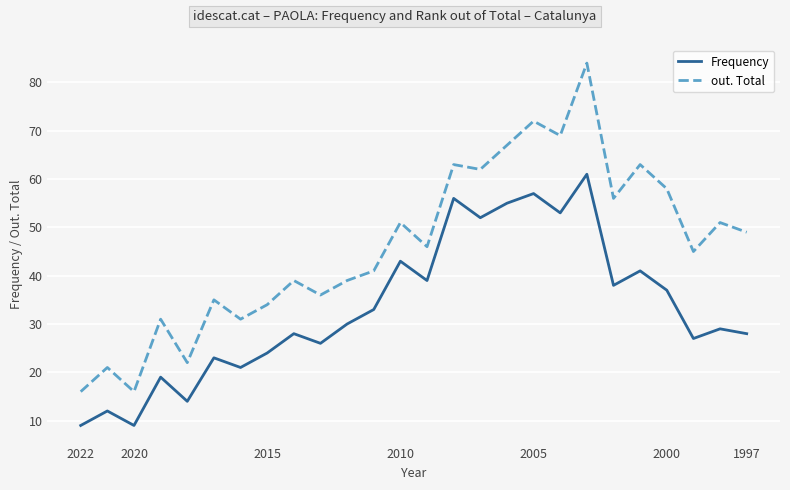

Is it true that Frequency equals 31 at 15?

False